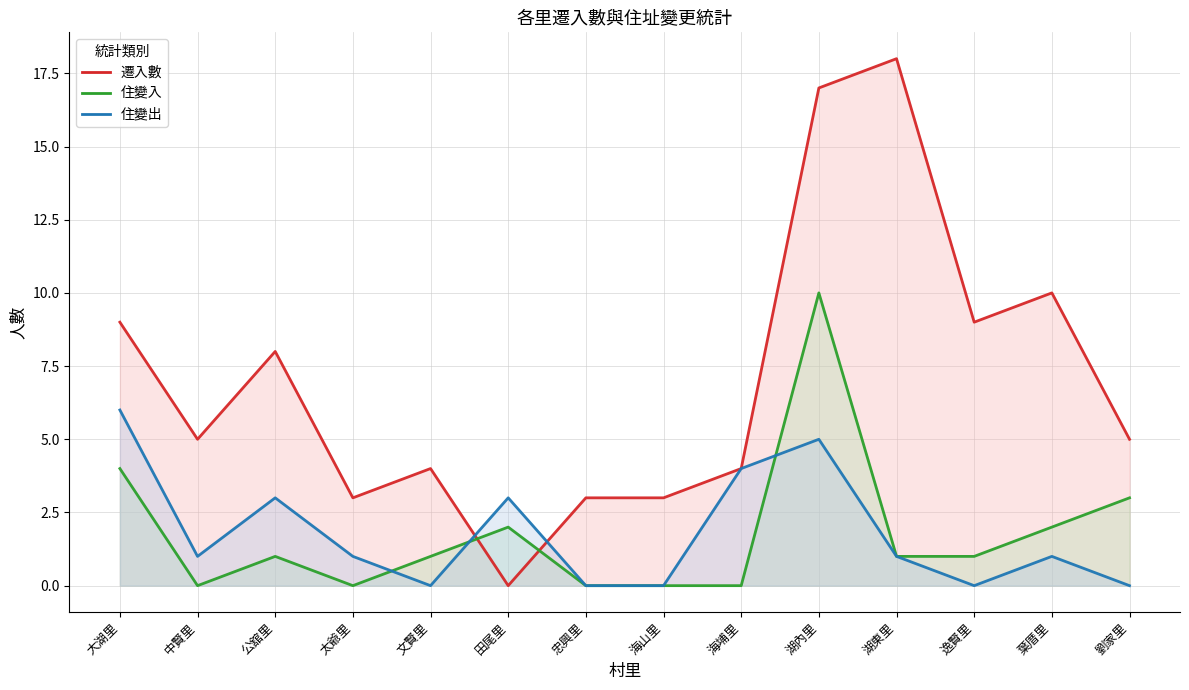

At which label does 遷入數 reach its peak?

湖東里